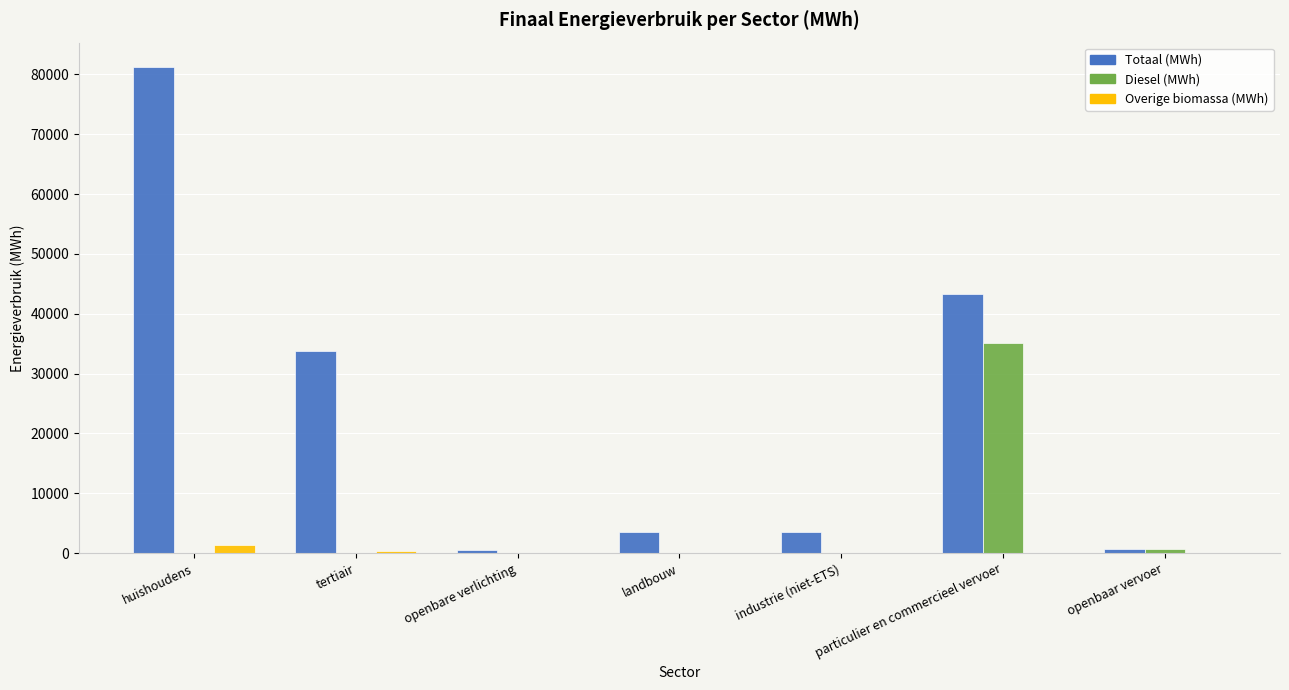

What is the highest value of the Totaal (MWh) series?

81236.7